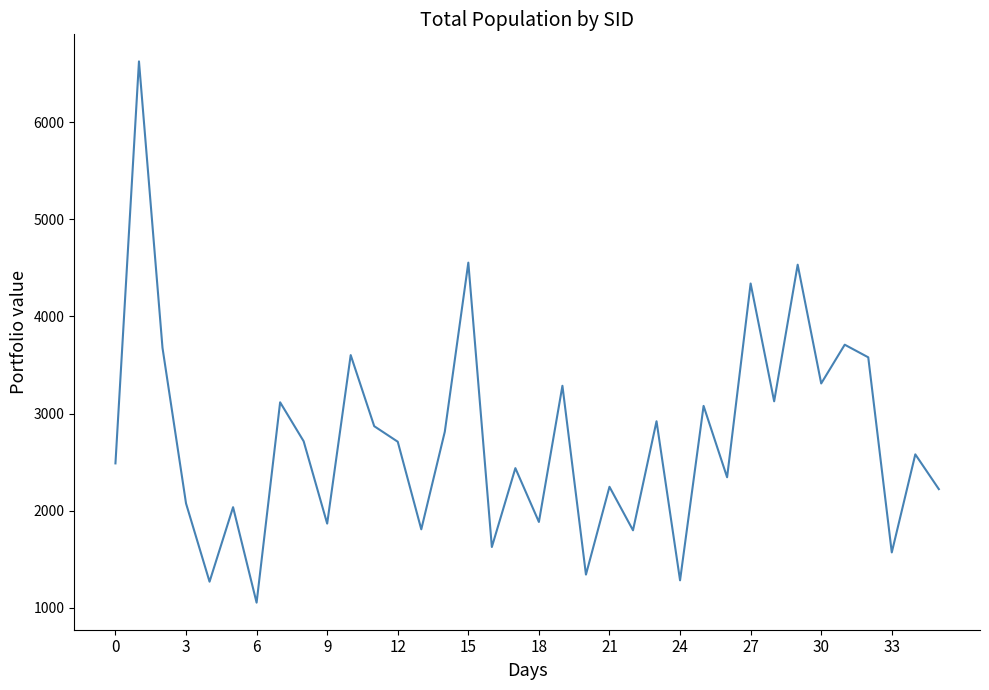

What is the difference between the maximum and minimum values?

5573